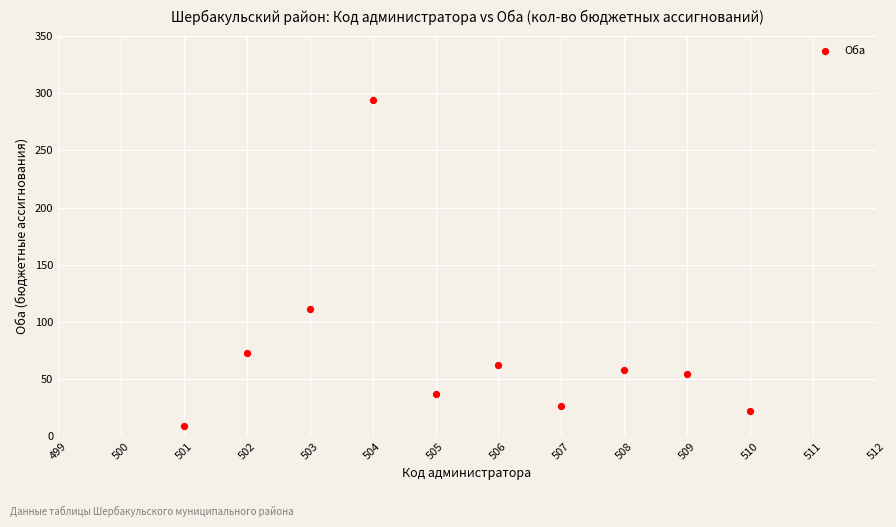

What is the range of X values (max minus min)?

9